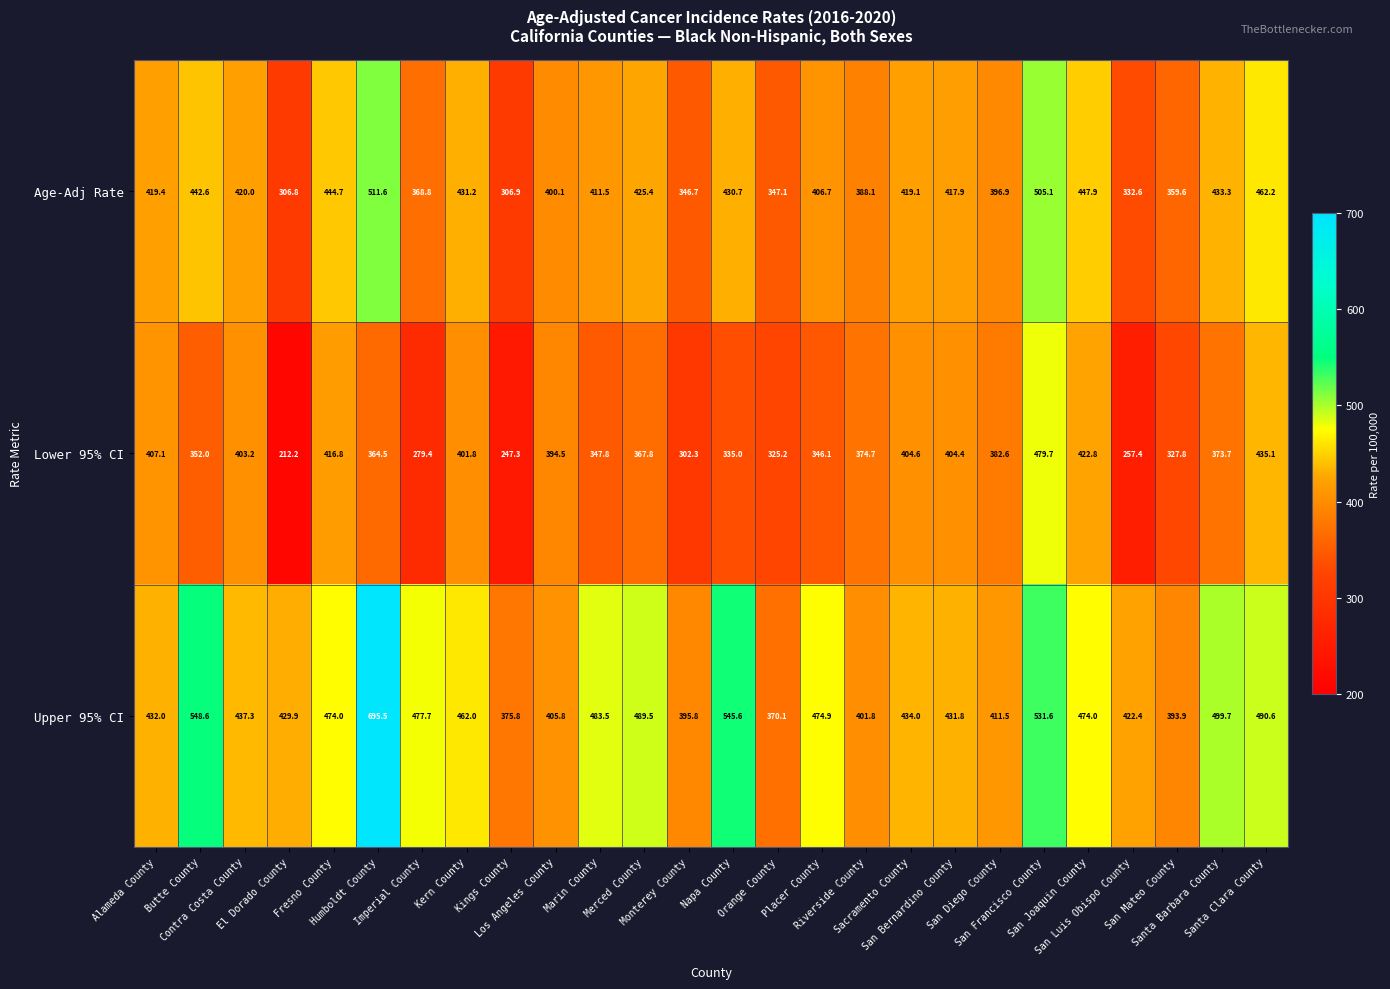

What is the sum of all Lower 95% CI values?

9365.8